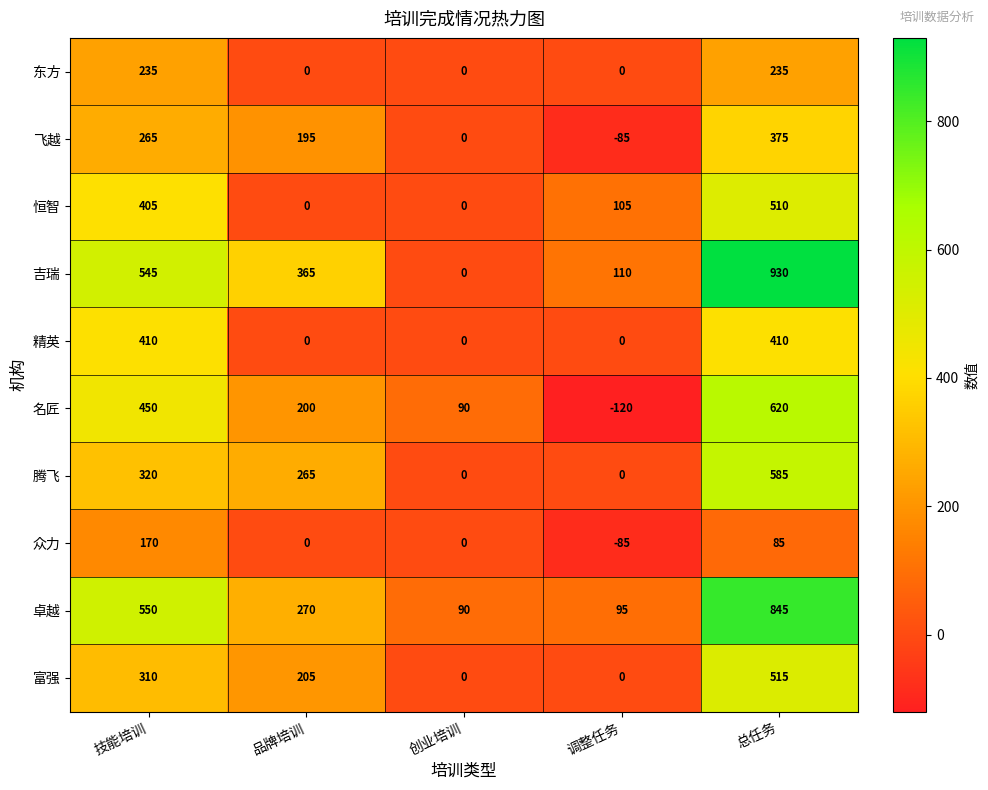

At 总任务, list the series in order from largest to smallest.

吉瑞, 卓越, 名匠, 腾飞, 富强, 恒智, 精英, 飞越, 东方, 众力